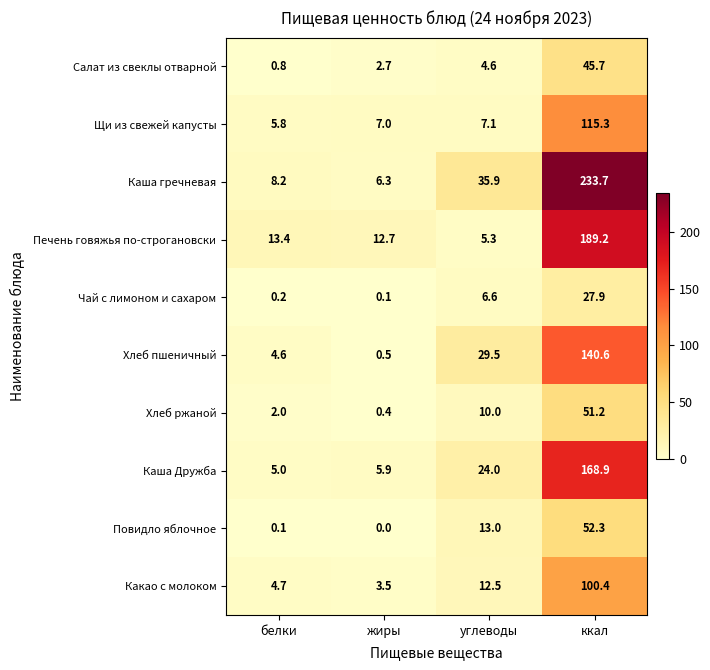

What is the spread (max minus min) of values at углеводы?

31.3